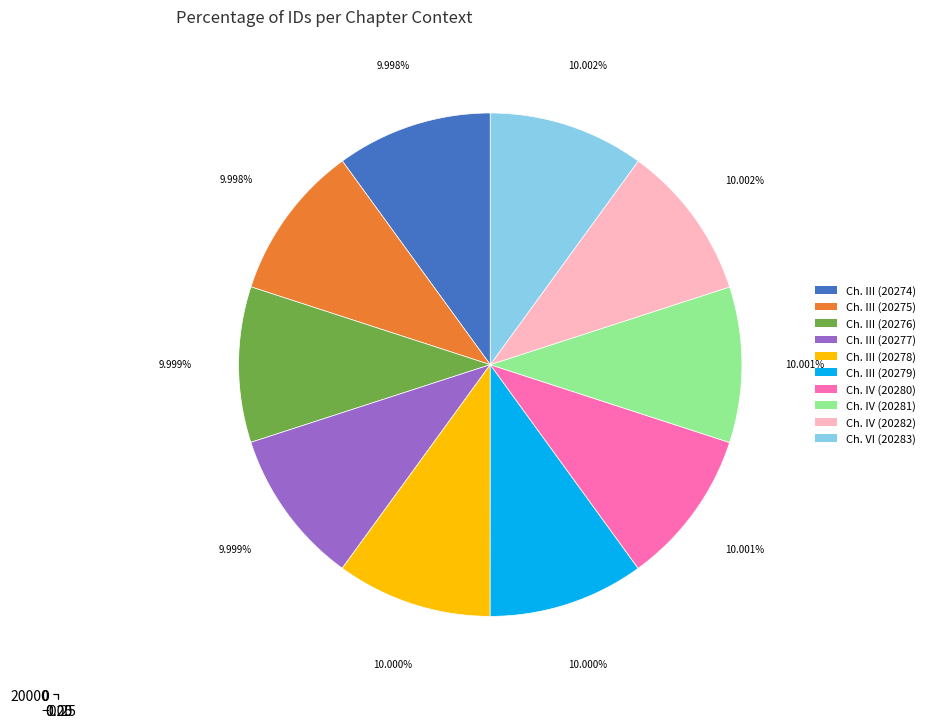

To the nearest percent, what percentage of the pie is Volume I, Chapter III (20275)?

10%